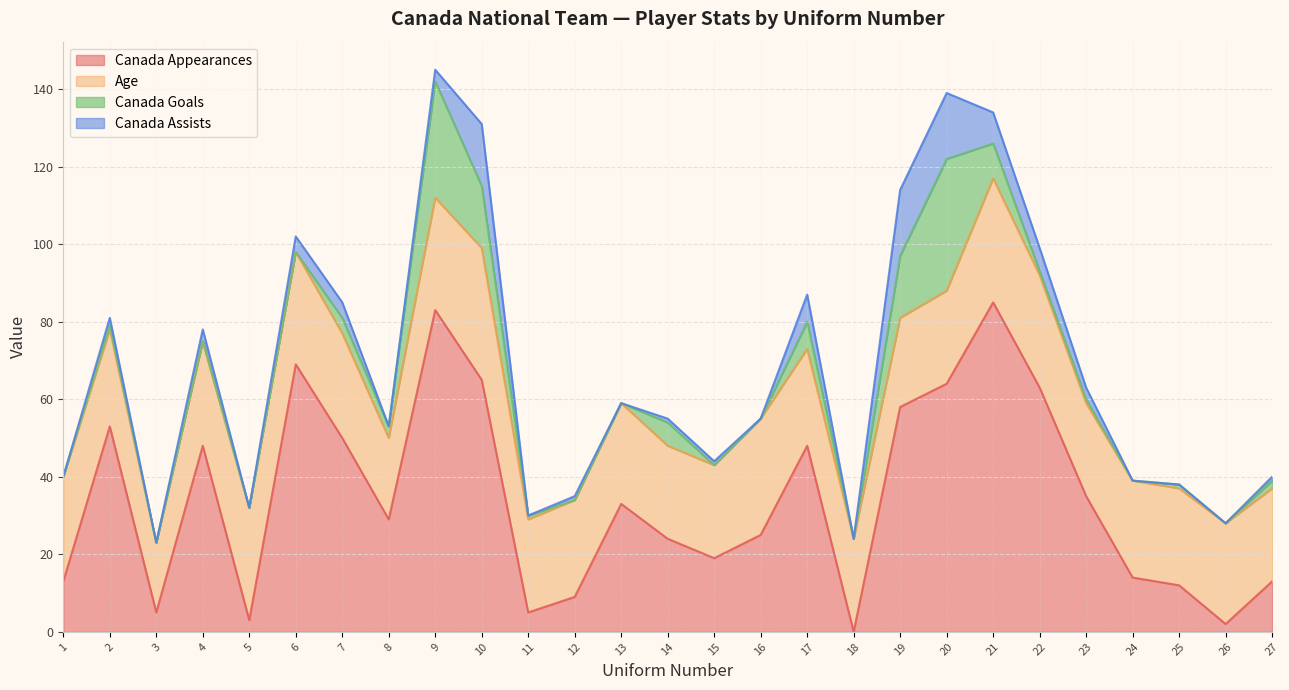

Between 10 and 15, which series saw the biggest shift?

Canada Appearances